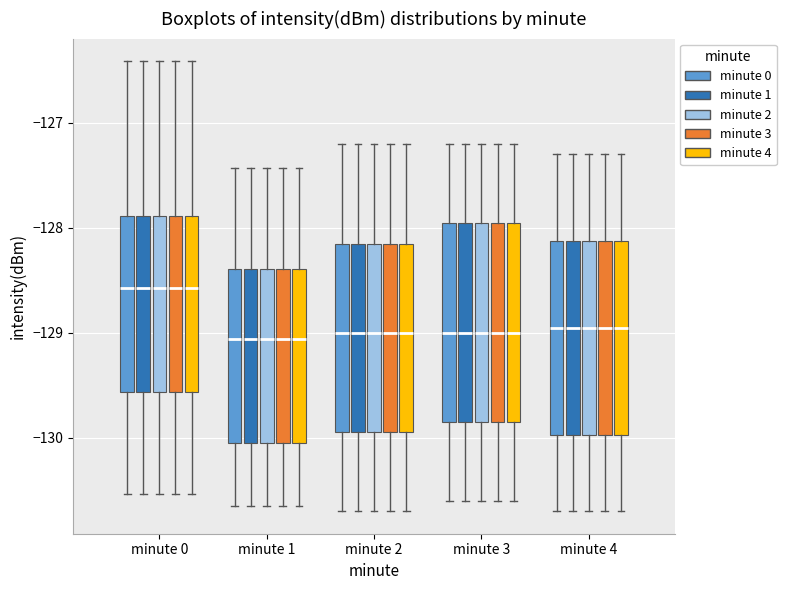

Reading left to right, transcribe this box plot: for each box, give where its median line is, the range the box spans, and where its two whiskers end, as read against the y-axis. The values are not printed on the chart, so give them approximately, as read against the axis.

minute 0 (minute 0): median -128.6, box -129.6 to -127.9, whiskers -130.5 to -126.4
minute 0 (minute 1): median -128.6, box -129.6 to -127.9, whiskers -130.5 to -126.4
minute 0 (minute 2): median -128.6, box -129.6 to -127.9, whiskers -130.5 to -126.4
minute 0 (minute 3): median -128.6, box -129.6 to -127.9, whiskers -130.5 to -126.4
minute 0 (minute 4): median -128.6, box -129.6 to -127.9, whiskers -130.5 to -126.4
minute 1 (minute 0): median -129.1, box -130.0 to -128.4, whiskers -130.6 to -127.4
minute 1 (minute 1): median -129.1, box -130.0 to -128.4, whiskers -130.6 to -127.4
minute 1 (minute 2): median -129.1, box -130.0 to -128.4, whiskers -130.6 to -127.4
minute 1 (minute 3): median -129.1, box -130.0 to -128.4, whiskers -130.6 to -127.4
minute 1 (minute 4): median -129.1, box -130.0 to -128.4, whiskers -130.6 to -127.4
minute 2 (minute 0): median -129.0, box -129.9 to -128.1, whiskers -130.7 to -127.2
minute 2 (minute 1): median -129.0, box -129.9 to -128.1, whiskers -130.7 to -127.2
minute 2 (minute 2): median -129.0, box -129.9 to -128.1, whiskers -130.7 to -127.2
minute 2 (minute 3): median -129.0, box -129.9 to -128.1, whiskers -130.7 to -127.2
minute 2 (minute 4): median -129.0, box -129.9 to -128.1, whiskers -130.7 to -127.2
minute 3 (minute 0): median -129.0, box -129.8 to -127.9, whiskers -130.6 to -127.2
minute 3 (minute 1): median -129.0, box -129.8 to -127.9, whiskers -130.6 to -127.2
minute 3 (minute 2): median -129.0, box -129.8 to -127.9, whiskers -130.6 to -127.2
minute 3 (minute 3): median -129.0, box -129.8 to -127.9, whiskers -130.6 to -127.2
minute 3 (minute 4): median -129.0, box -129.8 to -127.9, whiskers -130.6 to -127.2
minute 4 (minute 0): median -128.9, box -130.0 to -128.1, whiskers -130.7 to -127.3
minute 4 (minute 1): median -128.9, box -130.0 to -128.1, whiskers -130.7 to -127.3
minute 4 (minute 2): median -128.9, box -130.0 to -128.1, whiskers -130.7 to -127.3
minute 4 (minute 3): median -128.9, box -130.0 to -128.1, whiskers -130.7 to -127.3
minute 4 (minute 4): median -128.9, box -130.0 to -128.1, whiskers -130.7 to -127.3